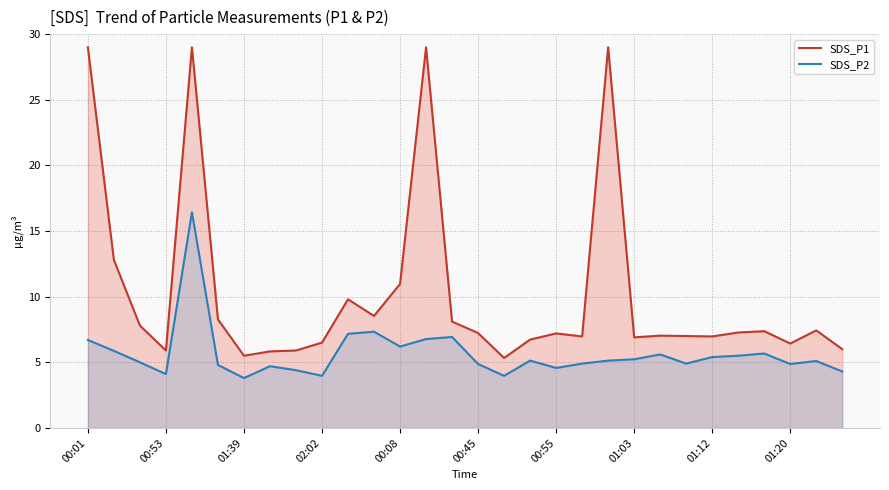

Which series has the widest spread of values?

SDS_P1